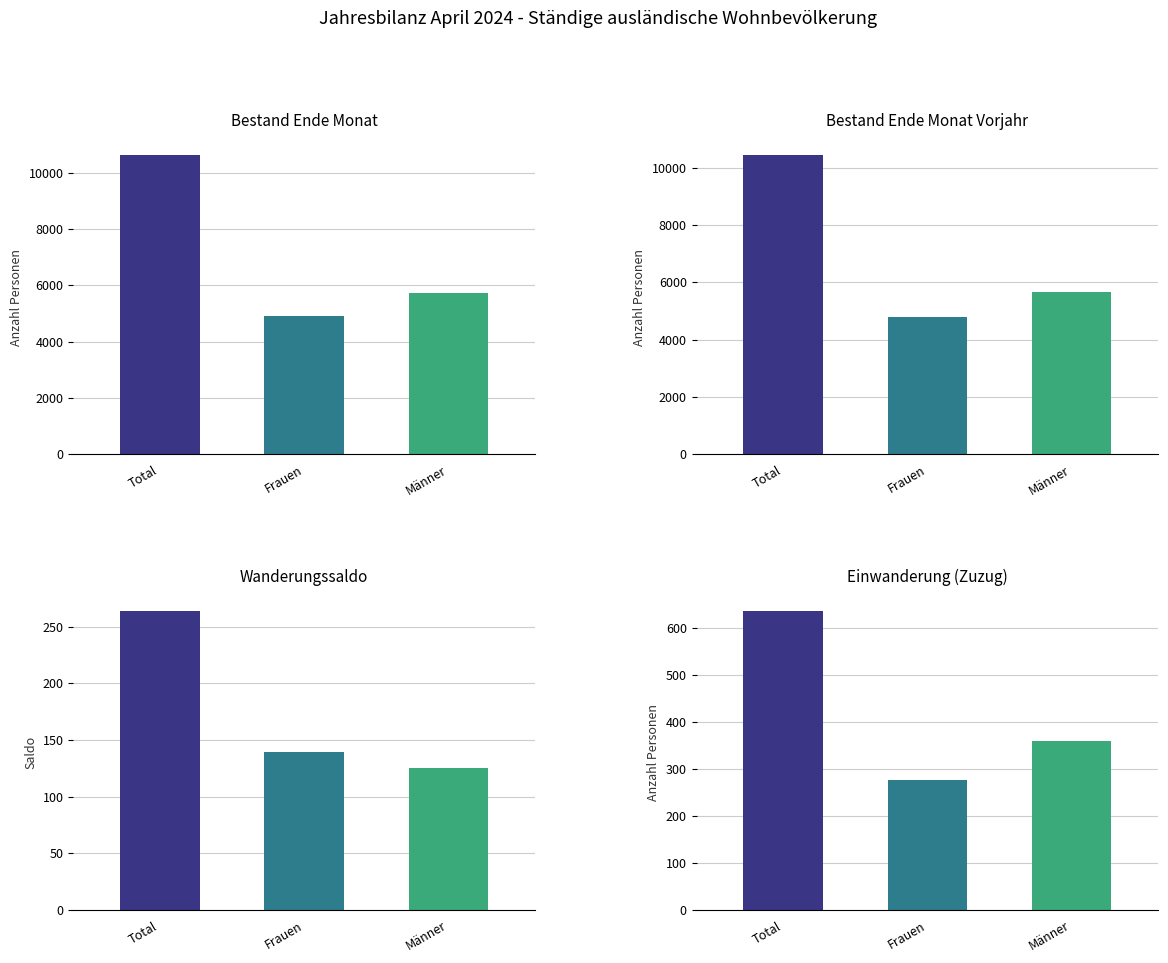

Count the number of data series in this chart.

4